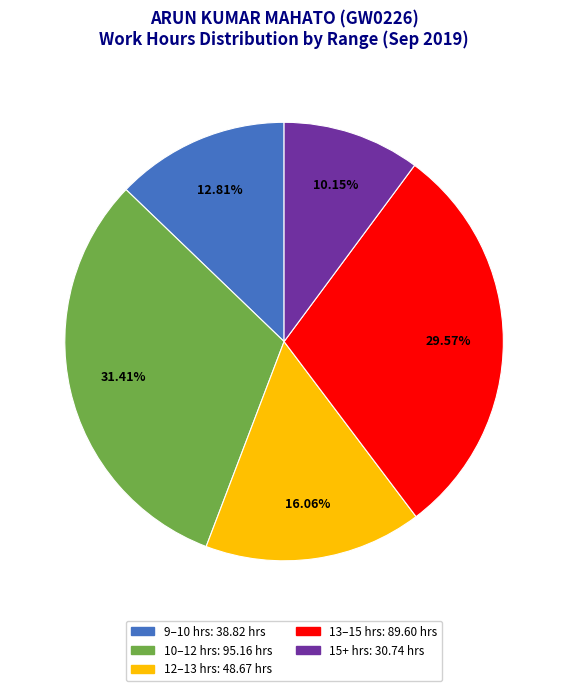

Is there a majority slice in this chart?

No